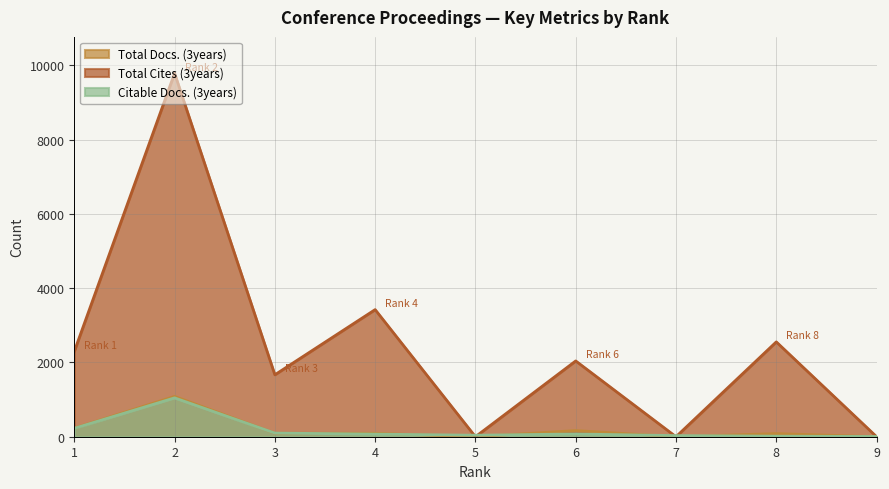

Reading left to right, extract all data points from this chart.

Total Docs. (3years): 230	1086	94	92	0	166	0	84	0
Total Cites (3years): 2298	9788	1668	3423	0	2041	0	2554	0
Citable Docs. (3years): 226	1046	98	70	40	74	30	14	6